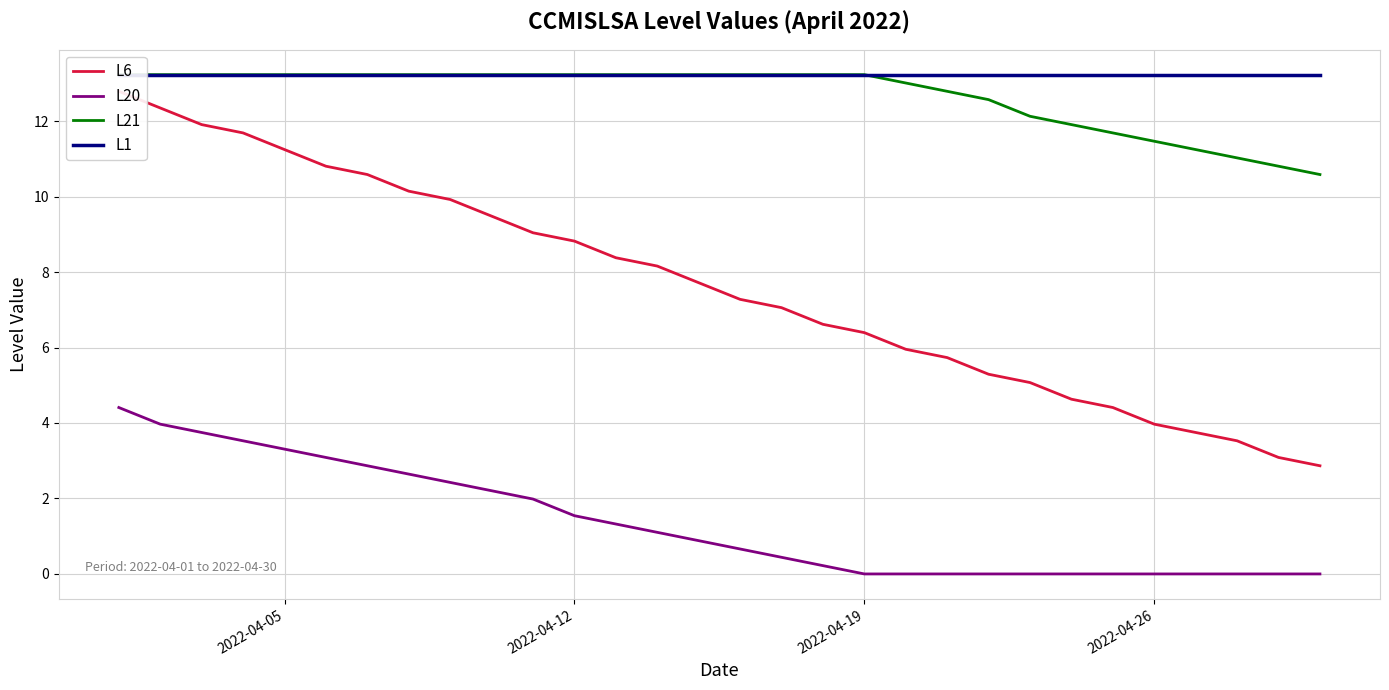

Which series has the widest spread of values?

L6